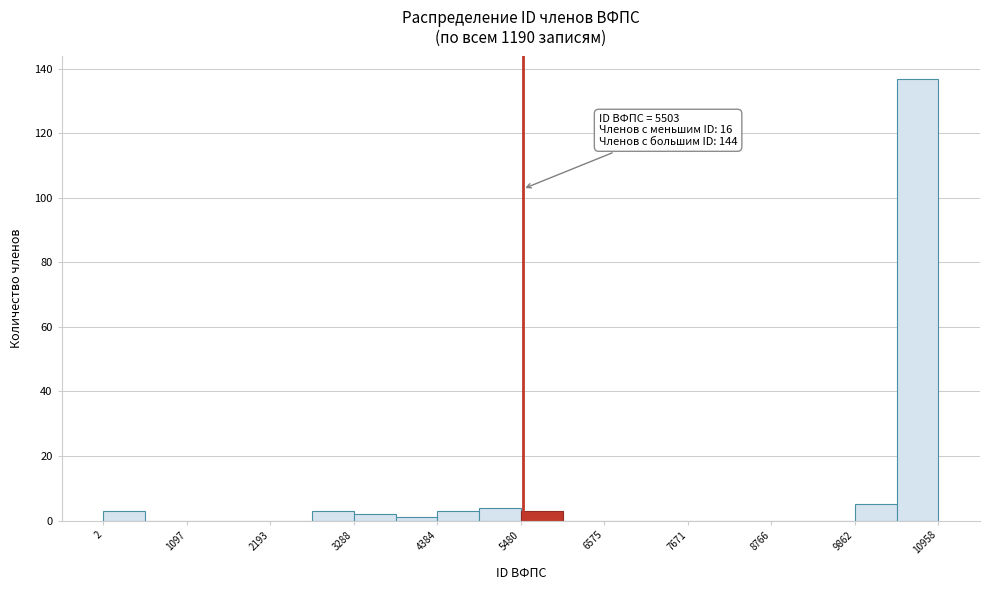

Around what value on the x-axis is the tallest bar? Give the approximate position of its centre, as read against the axis.

10600